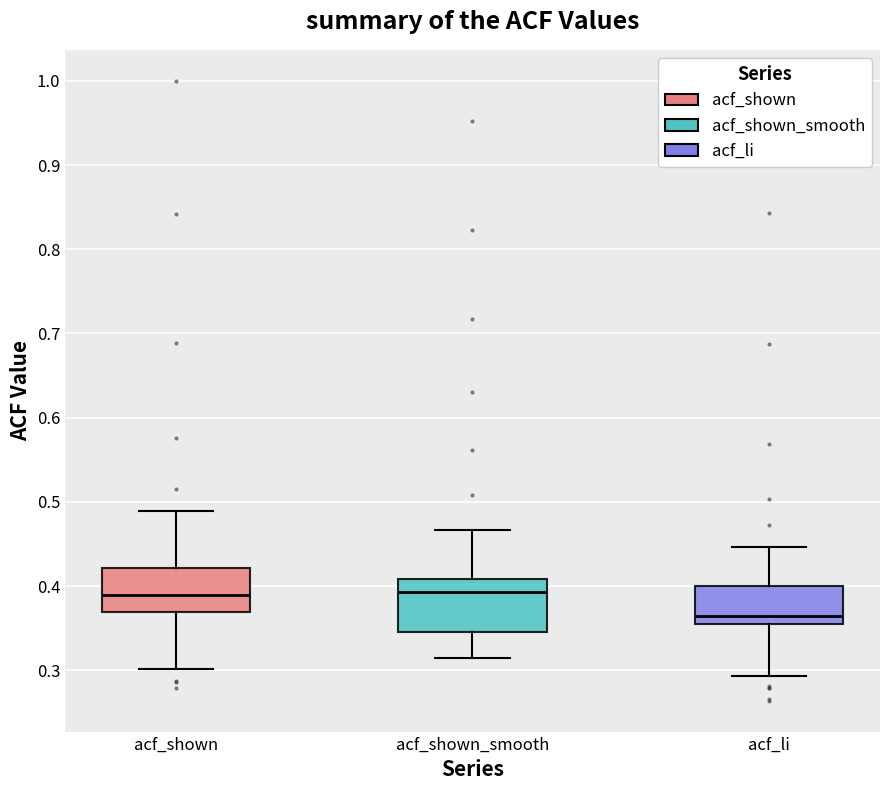

Which box has the lowest median line?

acf_li